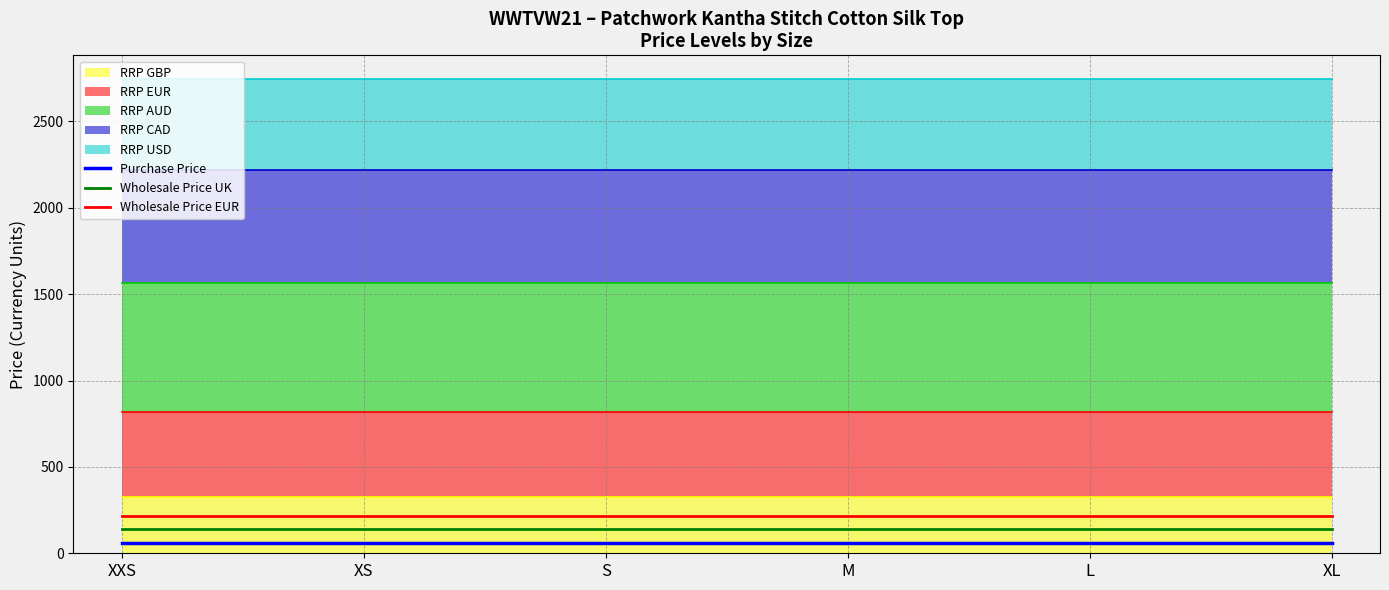

True or false: Wholesale Price EUR has a value of 213 at L.

True